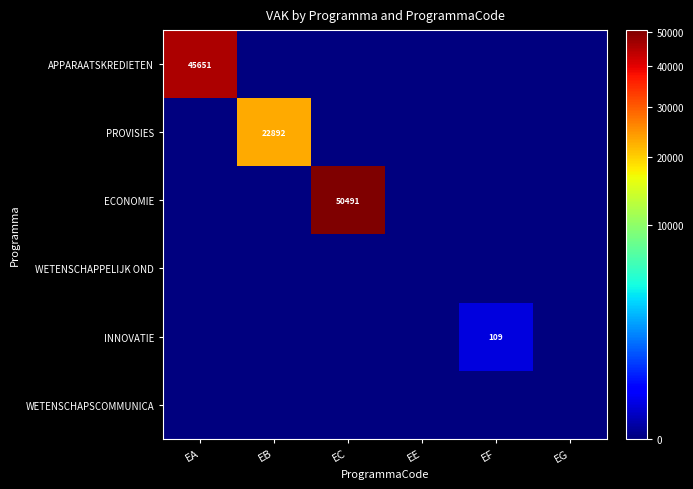

What is the average value of the PROVISIES series?

3815